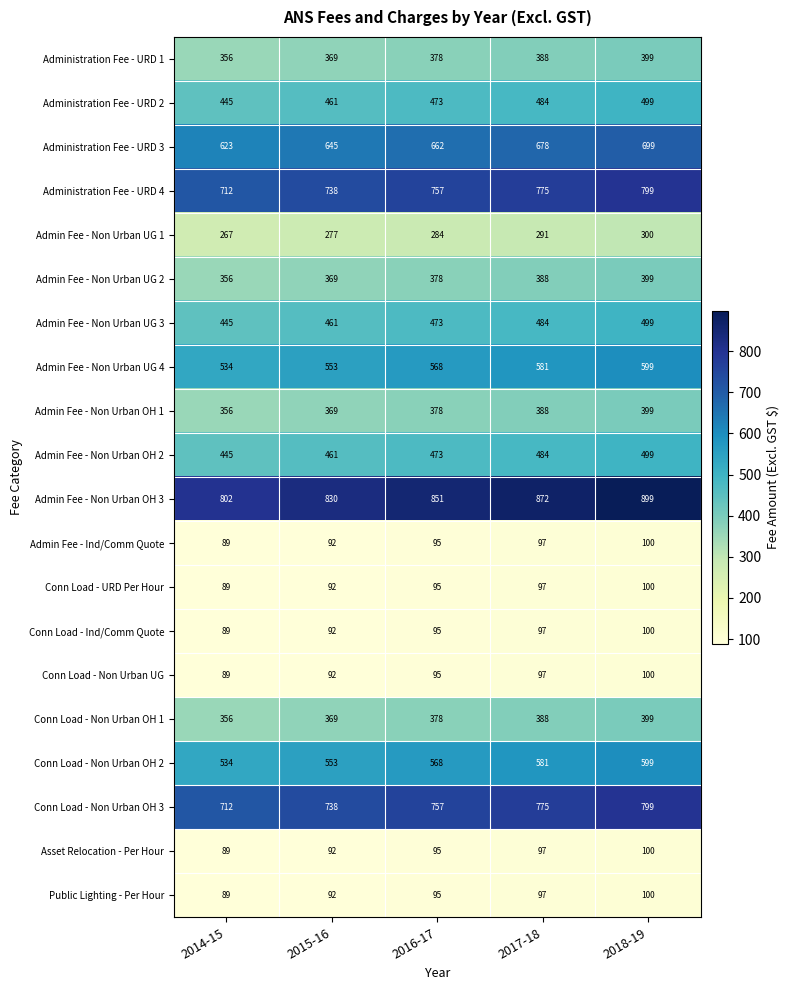

What is the total value across all series at 2017-18?

8139